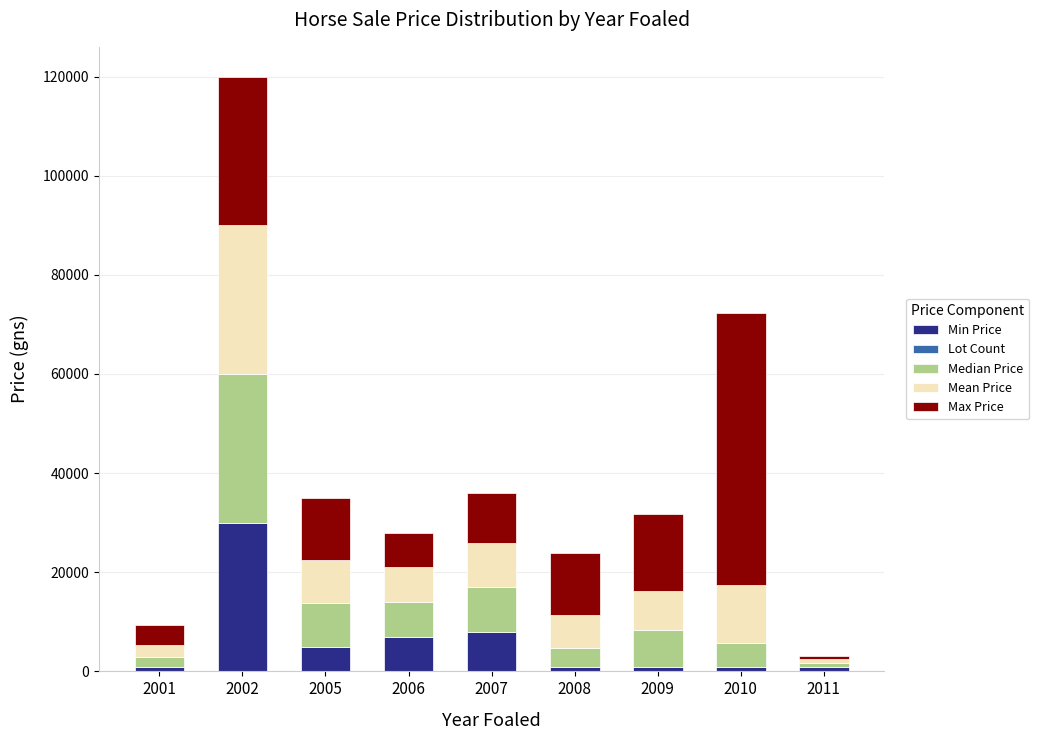

At which category is the sum across all series the highest?

2002